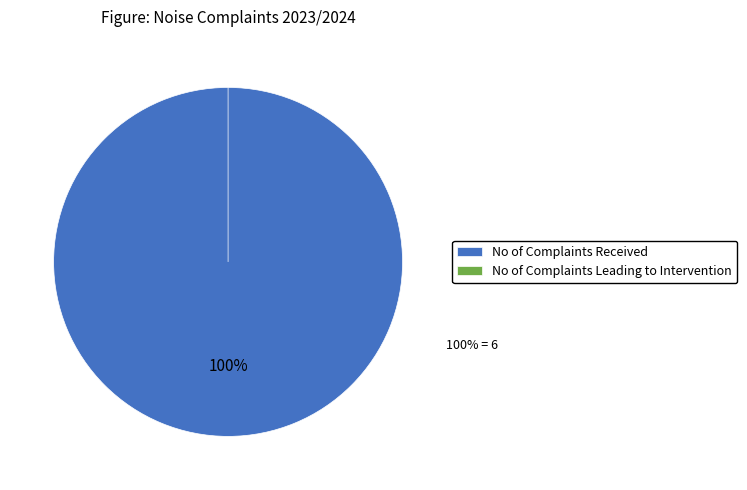

To the nearest percent, what is the difference between the No of Complaints Leading to Intervention and No of Complaints Received slice percentages?

100%